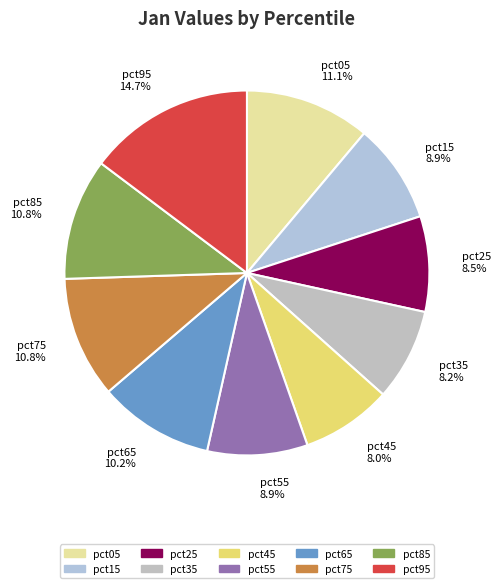

How many slices are in this pie chart?

10